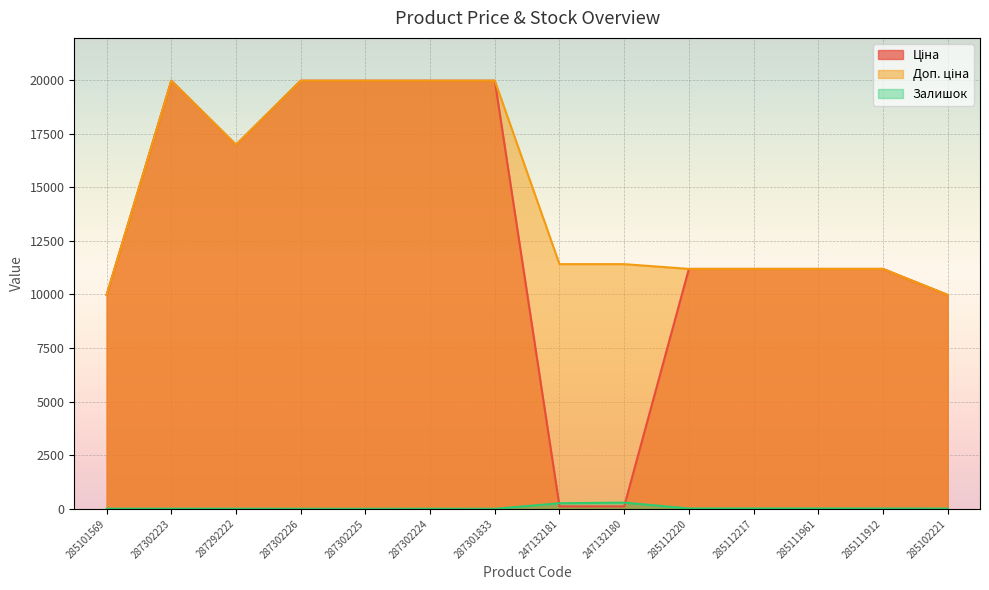

At which label is Ціна closest to 10039?

285101569